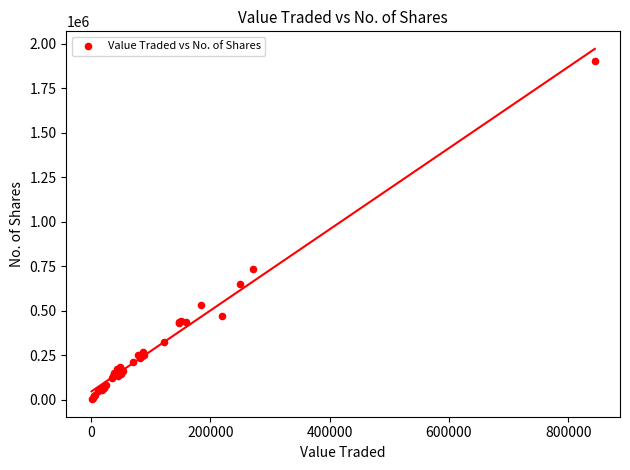

What Y value in the scatter plot is closest to 952581?

734104